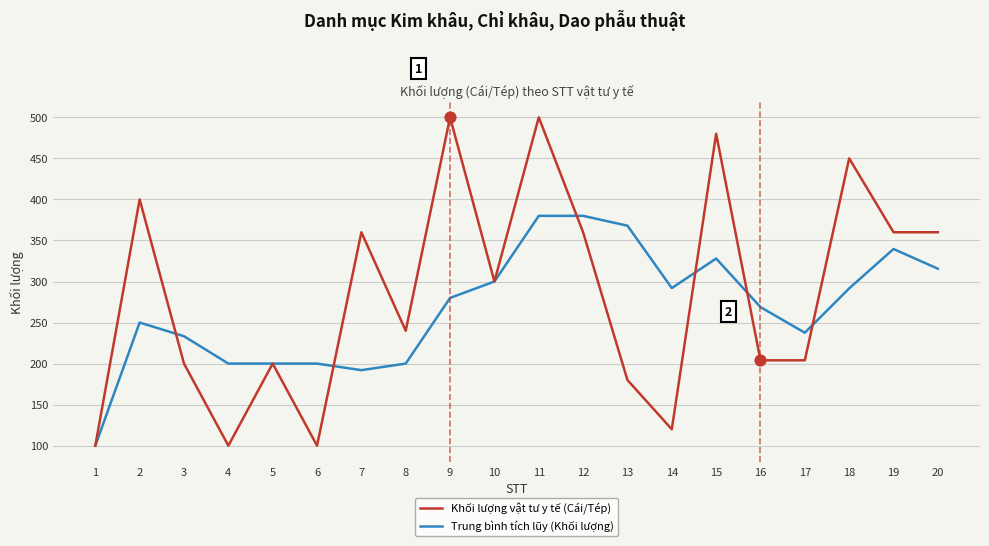

Which series has the widest spread of values?

Khối lượng vật tư y tế (Cái/Tép)